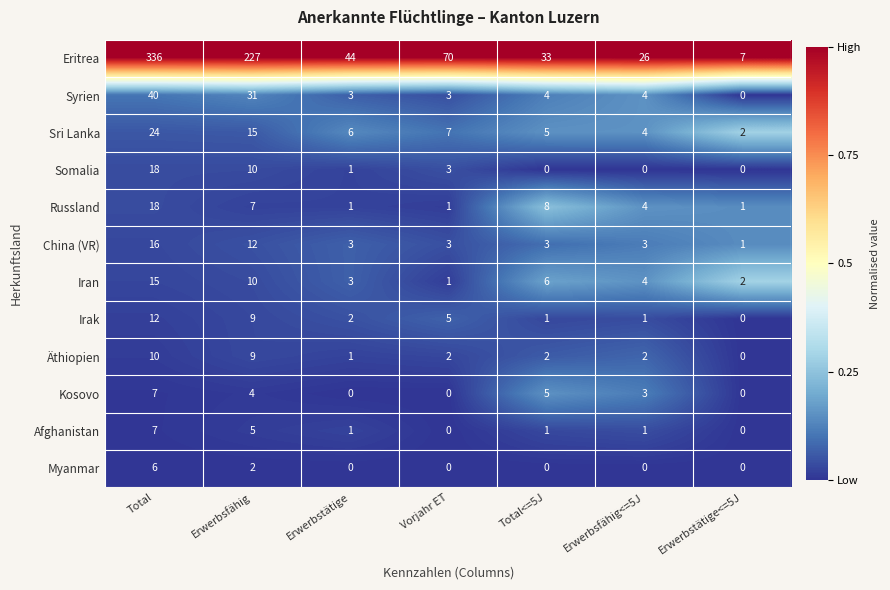

Which series changed the most between Total and Erwerbsfähig<=5J?

Eritrea